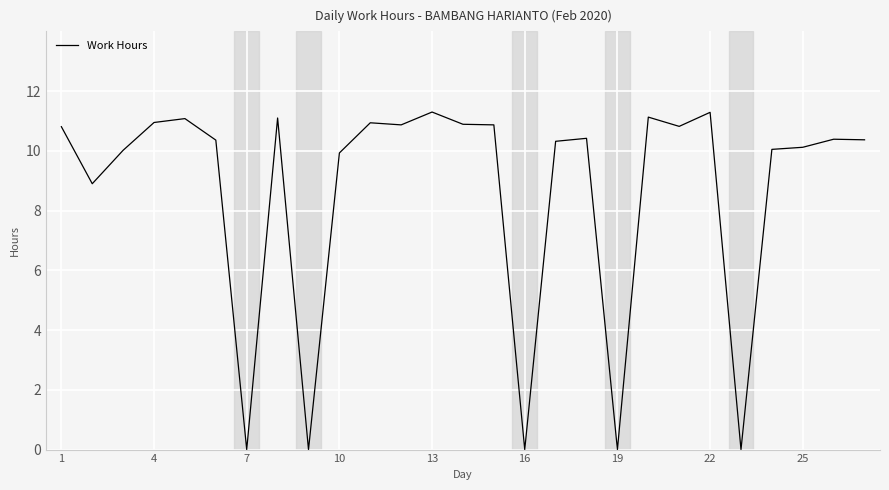

What is the difference between the maximum and minimum values?

11.3